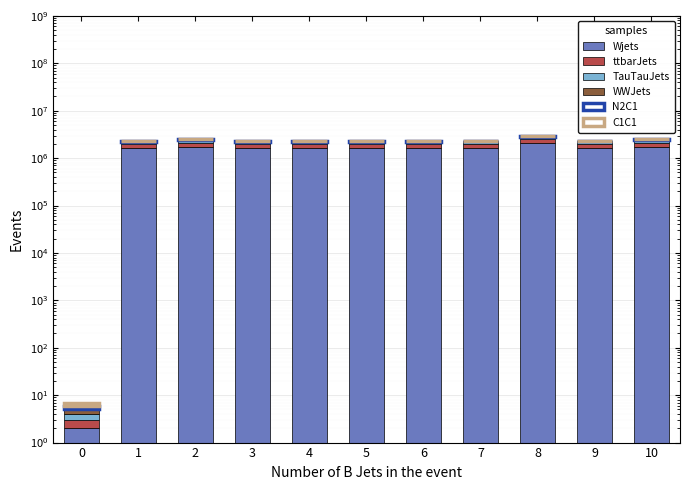

Which category has the highest value across all series?

8